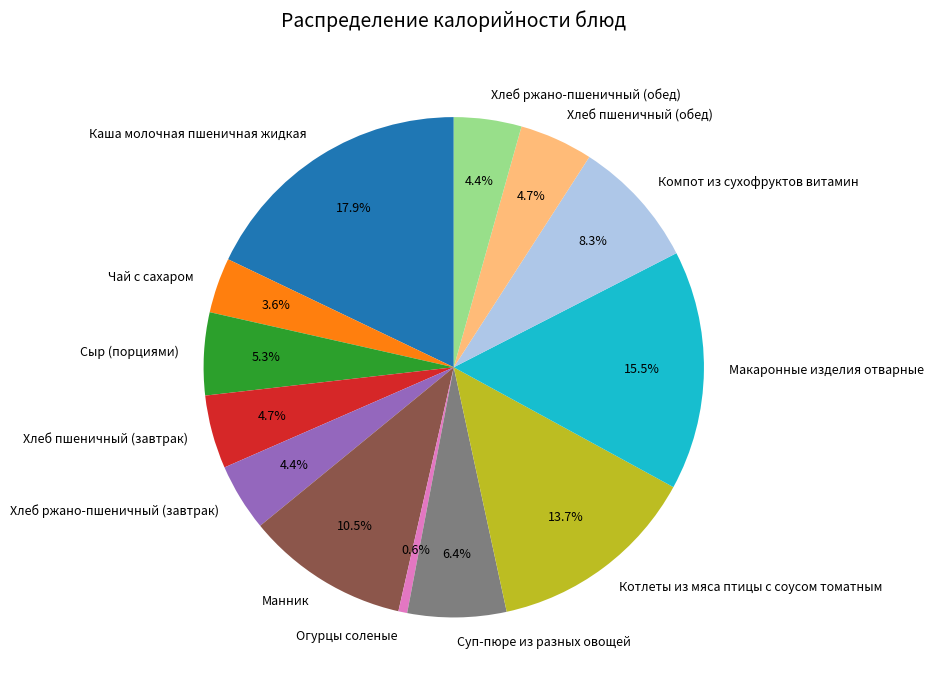

To the nearest percent, what is the combined percentage of Манник and Котлеты из мяса птицы с соусом томатным?

24%